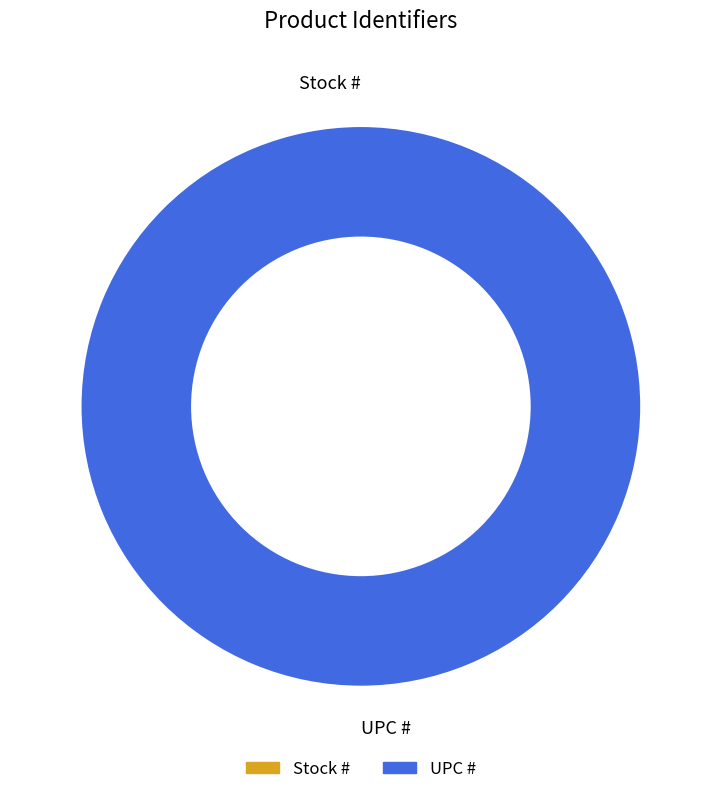

Rank the categories by value from lowest to highest.

Stock #, UPC #